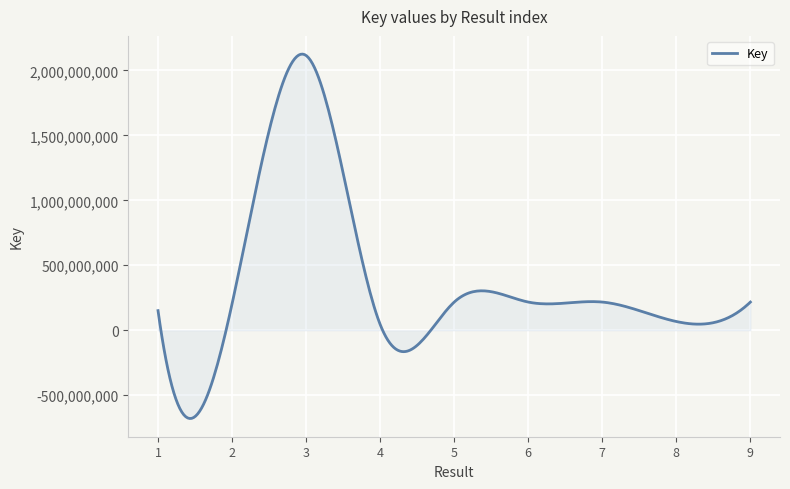

Does the chart have visible grid lines?

Yes